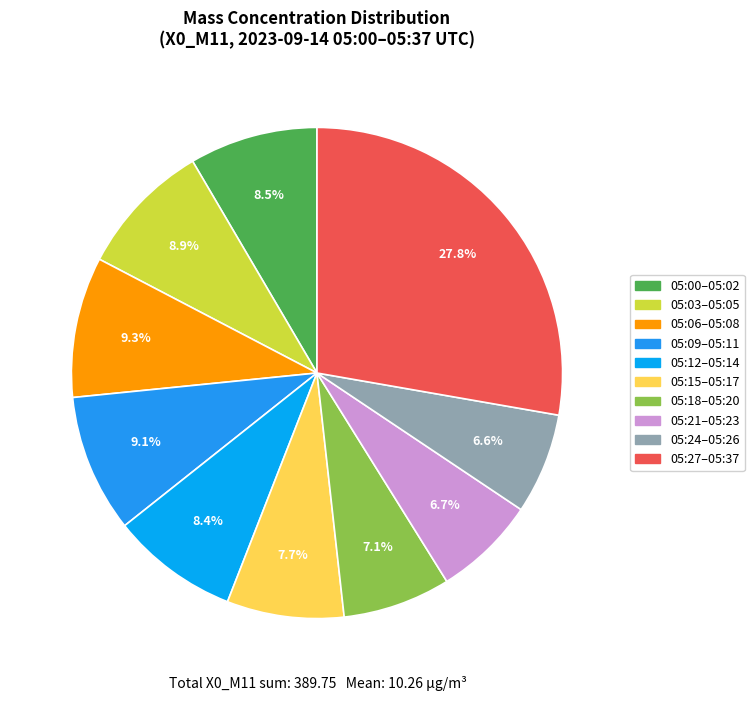

Count the number of slices in the pie.

10